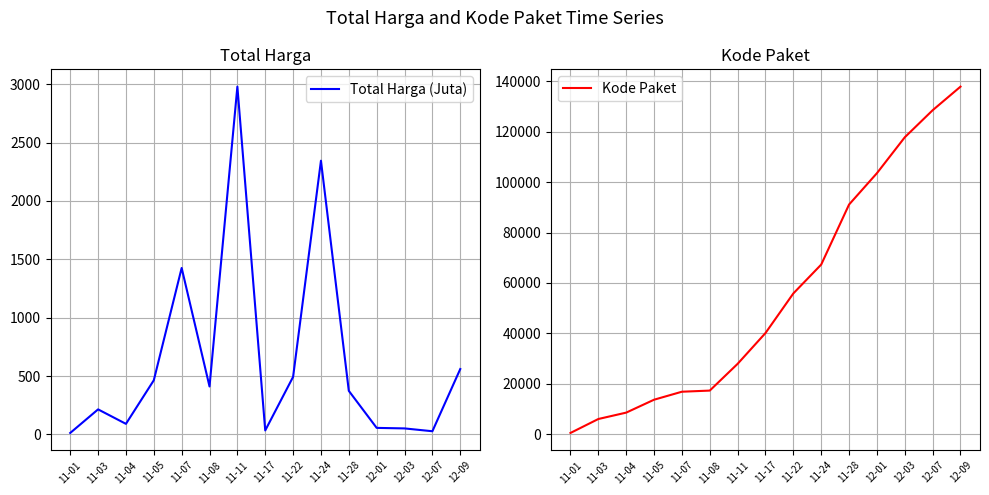

Reading right to left, extract all data points from this chart.

Total Harga (Juta): 560.0	27.4	51.6	56.2	373.4	2344.5	493.0	34.3	2979.0	410.9	1425.9	464.0	90.7	214.7	12.8
Kode Paket: 137876.0	128516.0	117783.0	103541.0	91101.0	67279.0	55826.0	40112.0	27891.0	17272.0	16823.0	13652.0	8530.0	5997.0	464.0